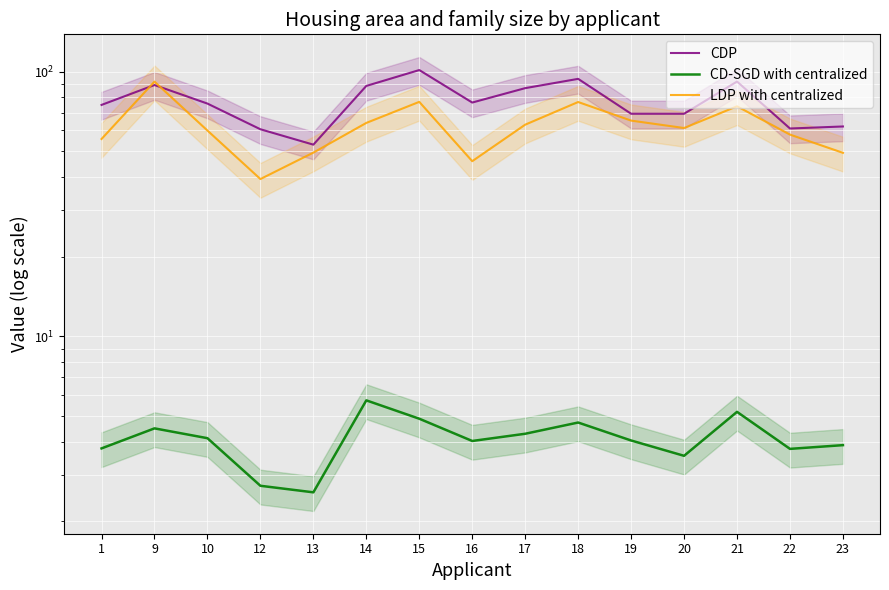

Rank the series by their average value, from lowest to highest.

CD-SGD with centralized, LDP with centralized, CDP